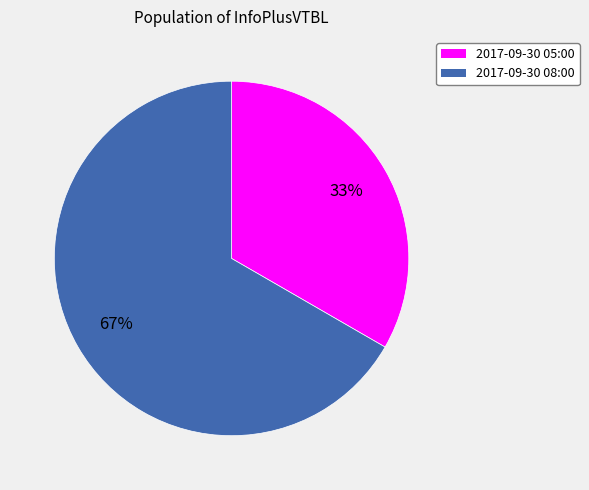

Does any single category account for the majority?

Yes